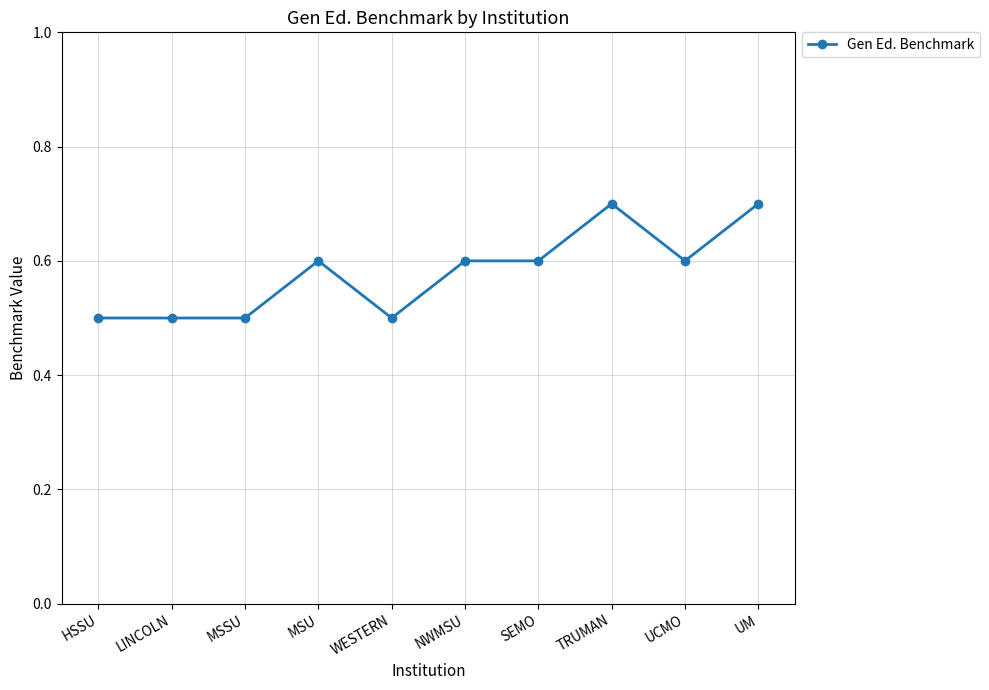

What is the sum of the values at SEMO and UM?

1.3